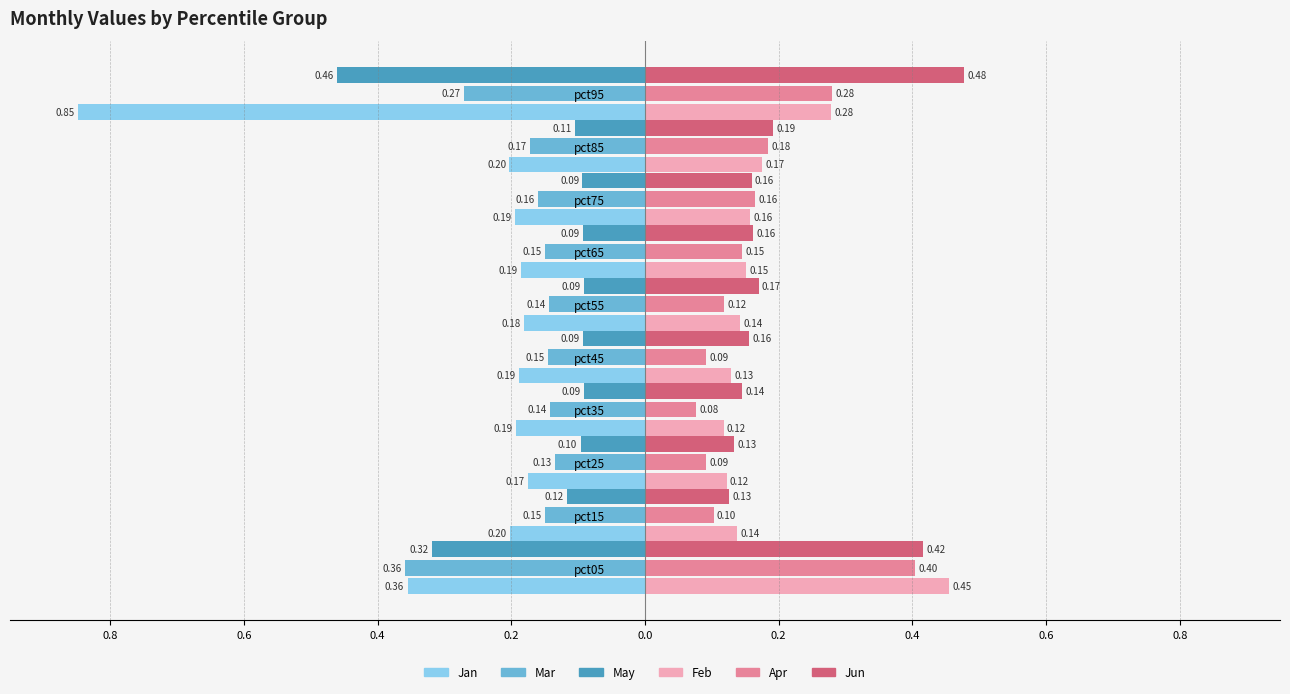

Reading left to right, list all the values displayed in this chart.

Jan: pct05=0.4	pct15=0.2	pct25=0.2	pct35=0.2	pct45=0.2	pct55=0.2	pct65=0.2	pct75=0.2	pct85=0.2	pct95=0.8
Feb: pct05=0.5	pct15=0.1	pct25=0.1	pct35=0.1	pct45=0.1	pct55=0.1	pct65=0.2	pct75=0.2	pct85=0.2	pct95=0.3
Mar: pct05=0.4	pct15=0.1	pct25=0.1	pct35=0.1	pct45=0.1	pct55=0.1	pct65=0.1	pct75=0.2	pct85=0.2	pct95=0.3
Apr: pct05=0.4	pct15=0.1	pct25=0.1	pct35=0.1	pct45=0.1	pct55=0.1	pct65=0.1	pct75=0.2	pct85=0.2	pct95=0.3
May: pct05=0.3	pct15=0.1	pct25=0.1	pct35=0.1	pct45=0.1	pct55=0.1	pct65=0.1	pct75=0.1	pct85=0.1	pct95=0.5
Jun: pct05=0.4	pct15=0.1	pct25=0.1	pct35=0.1	pct45=0.2	pct55=0.2	pct65=0.2	pct75=0.2	pct85=0.2	pct95=0.5